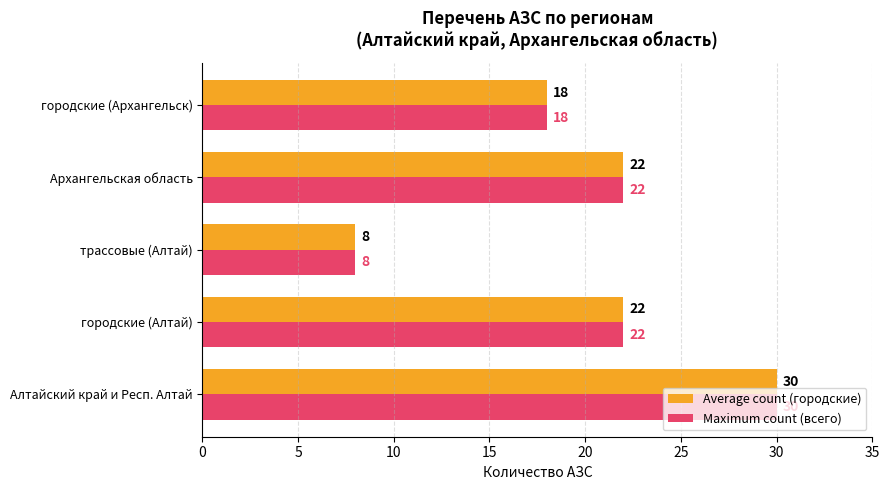

Which category has the highest value across all series?

Алтайский край и Респ. Алтай